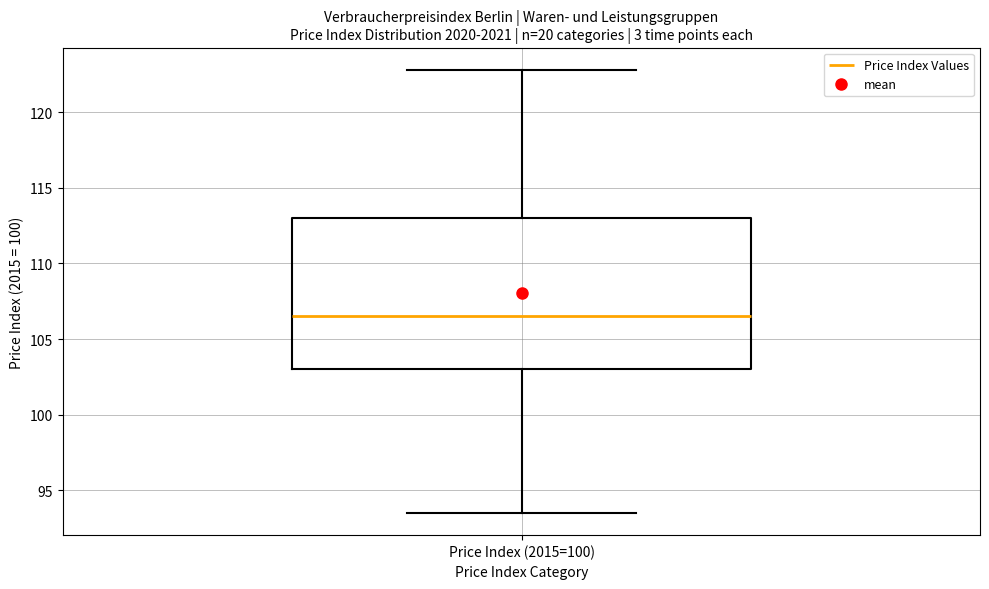

Read this box plot against the y-axis: the position of the median line, the range covered by the box, and the ends of both whiskers. The values are not printed on the chart, so give them approximately, as read against the axis.

median 106.5, box 103.0 to 113.0, whiskers 93.5 to 123.0